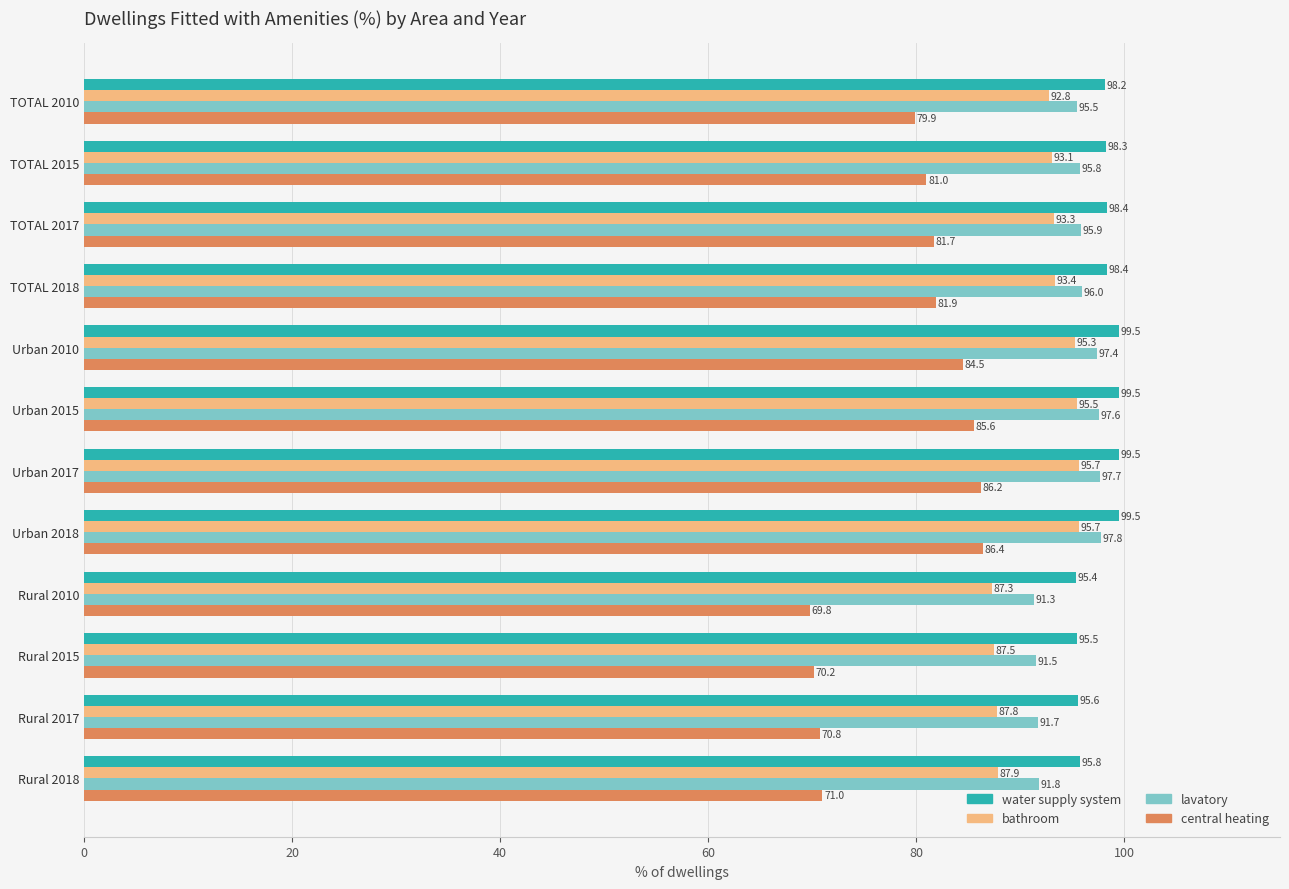

True or false: lavatory has a value of 42.1 at Urban 2015.

False